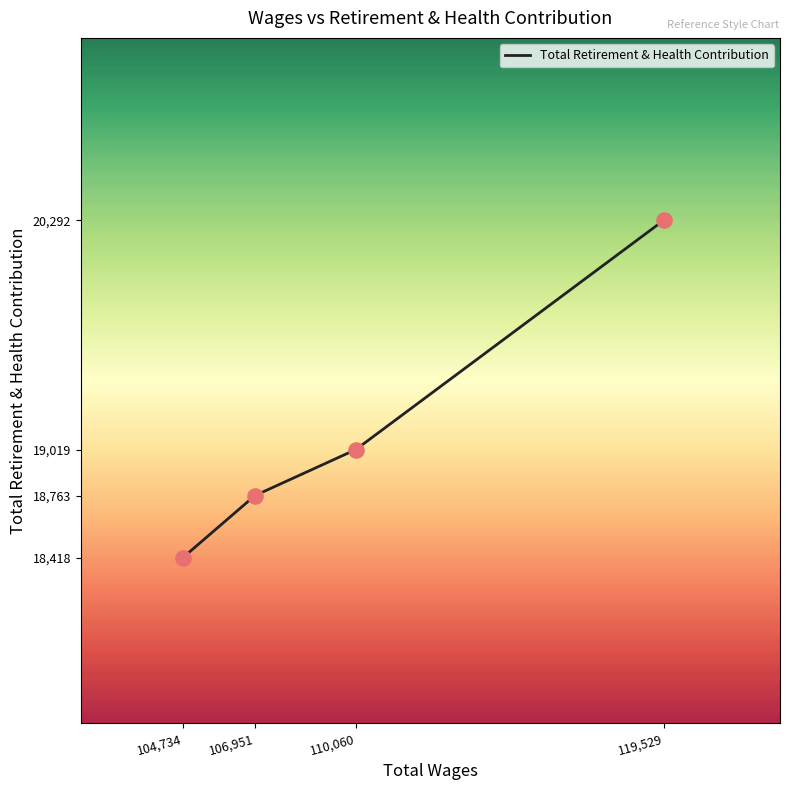

Which has a higher value, 119,529 or 110,060?

119,529